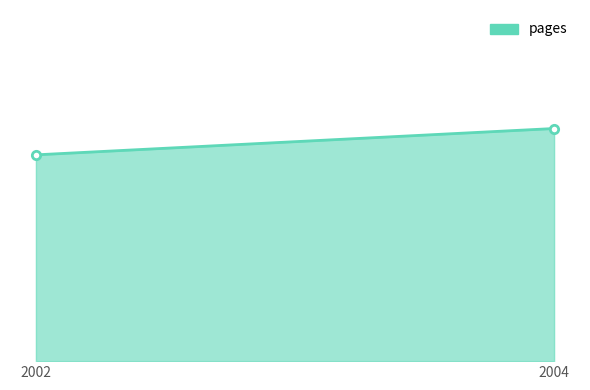

What is the change in value from 2002 to 2004?

+6